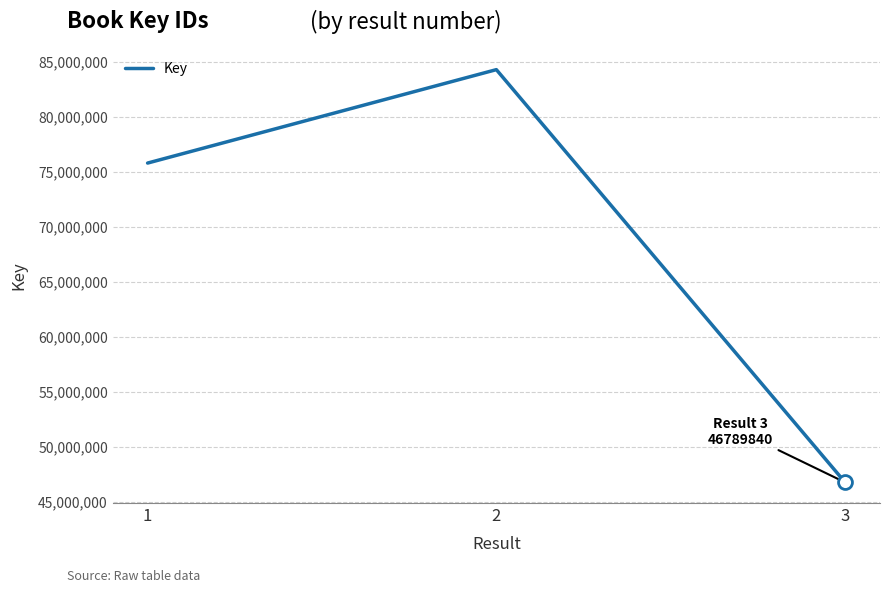

Where is the data nearest to the value 65525849?

1